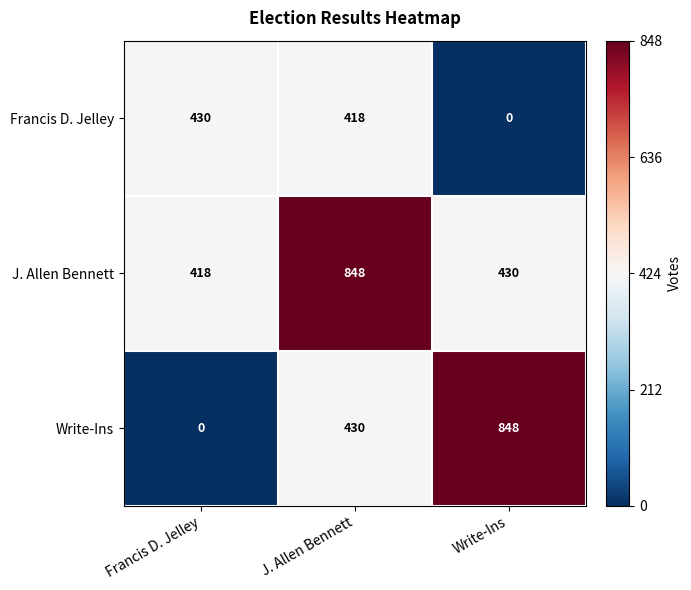

What is the maximum value for J. Allen Bennett?

848